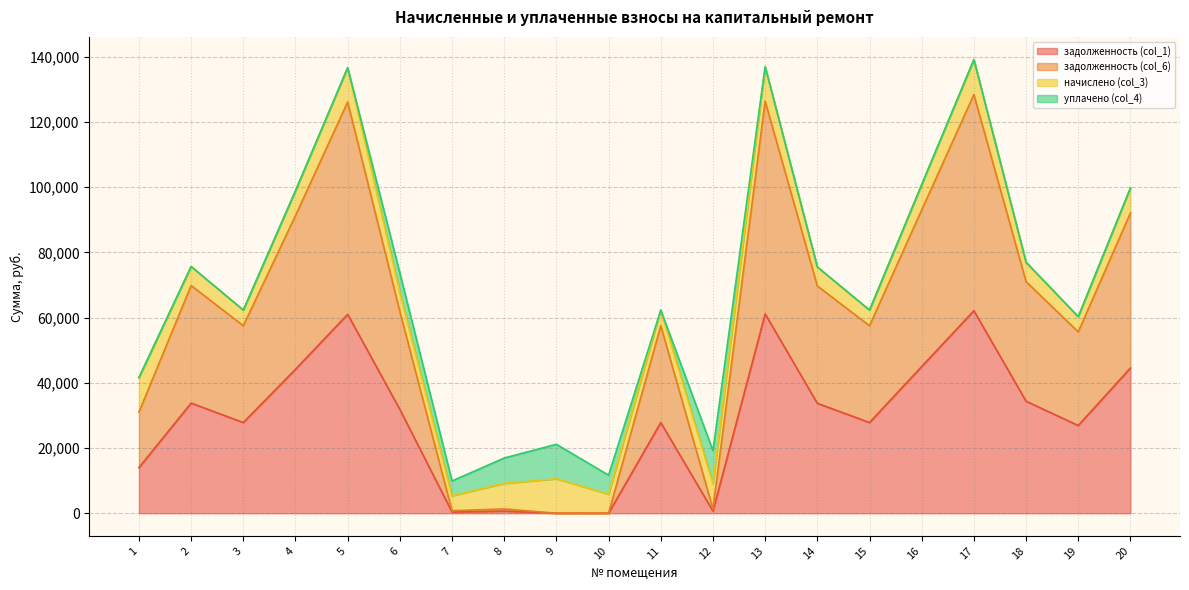

At which category is the sum across all series the highest?

17